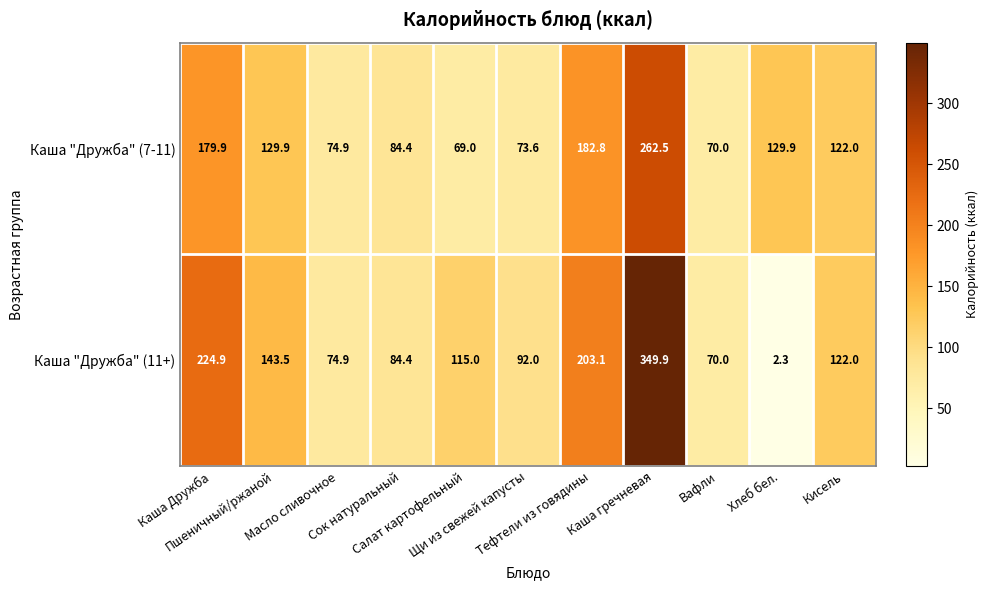

At how many categories does at least one series exceed 73?

10